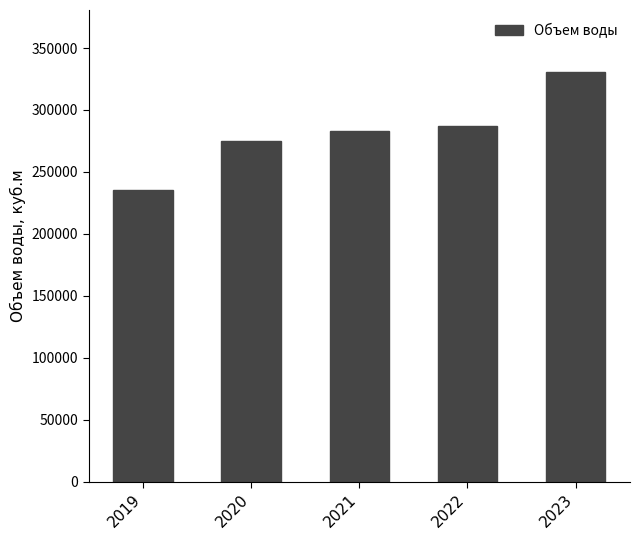

Where is the data nearest to the value 283060?

2021